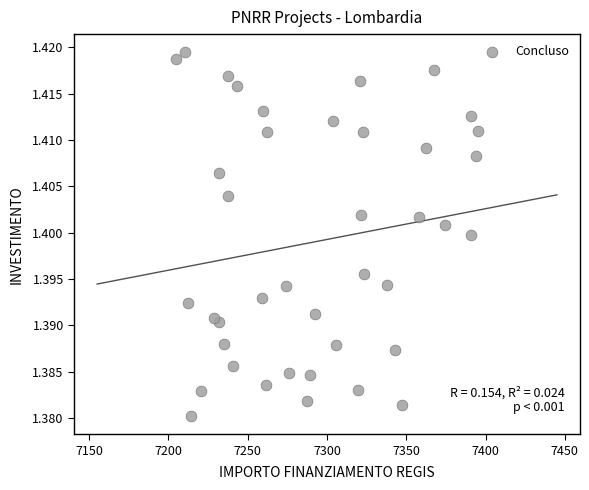

What is the range of X values (max minus min)?

189.9